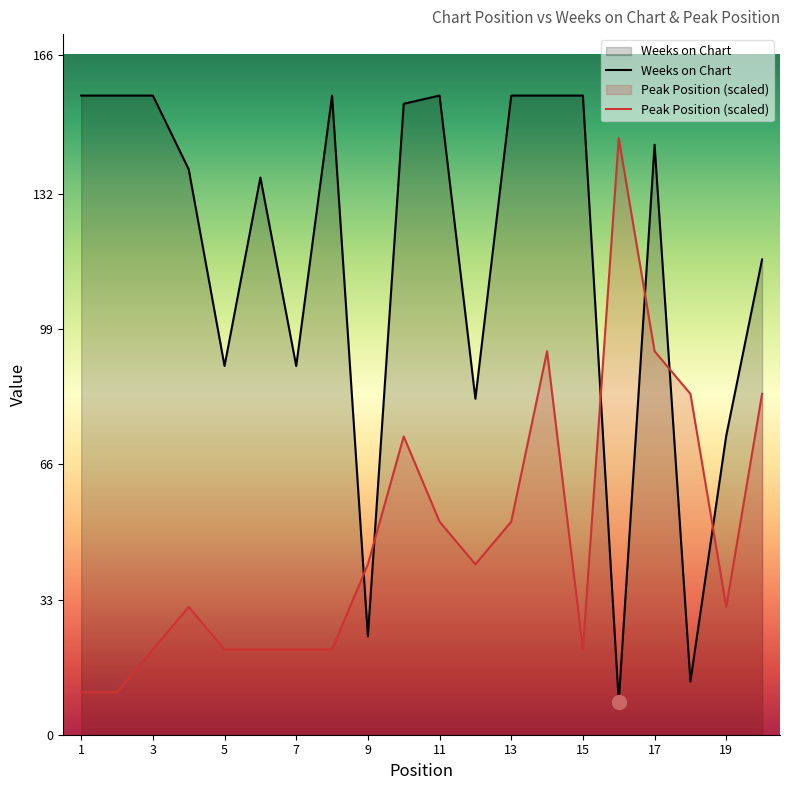

What is the difference between the Weeks on Chart values at 18 and 6?

123.0